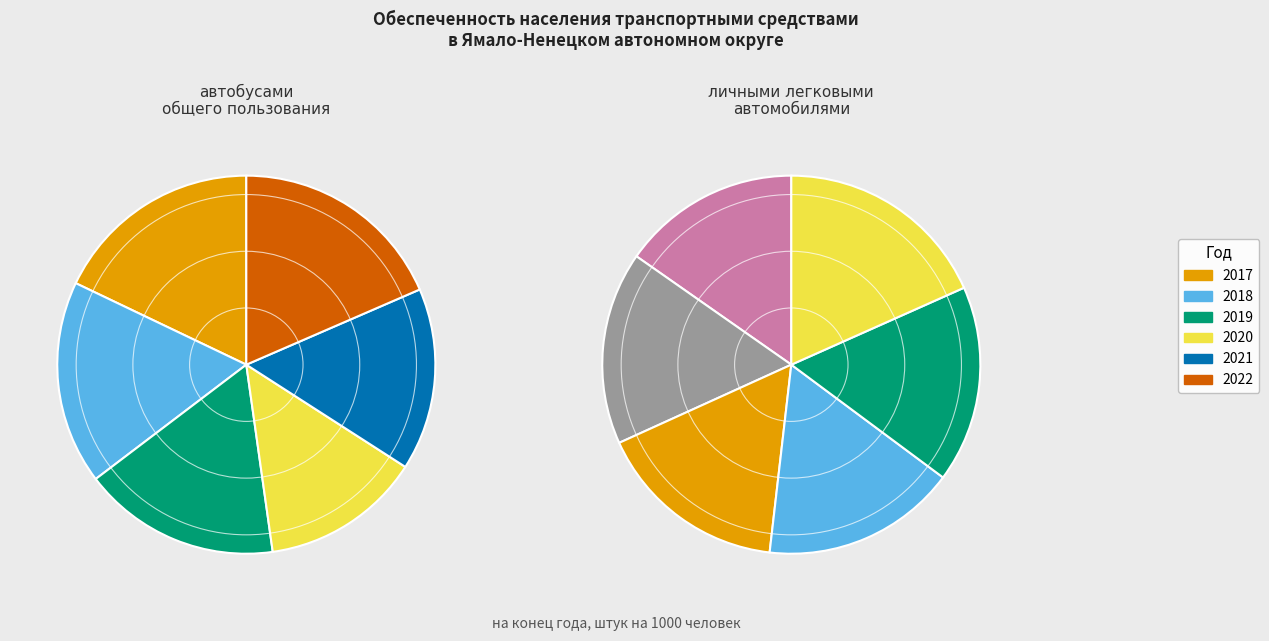

Is the sum of 2017 and 2021 greater than half?

No